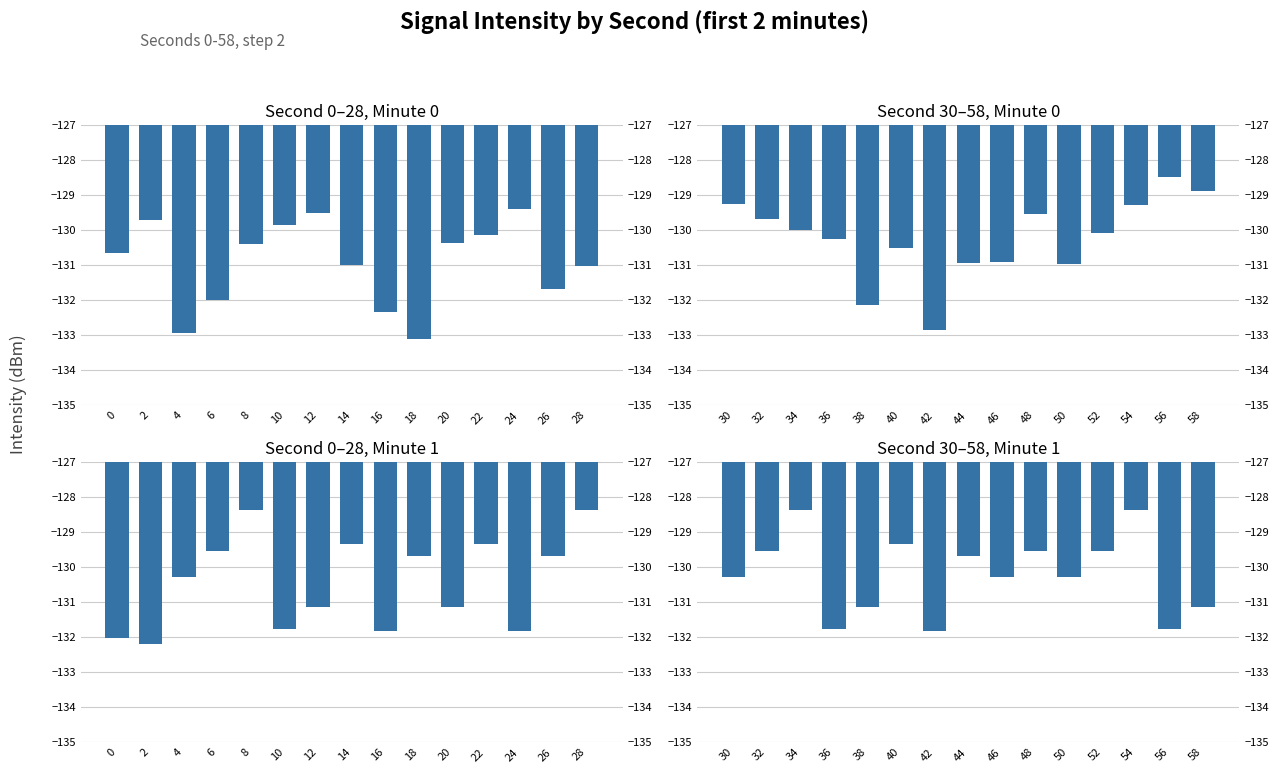

List the series in order of their peak value, lowest first.

sec 0-28
min 0, sec 29-58
min 0, sec 0-28
min 1, sec 29-58
min 1